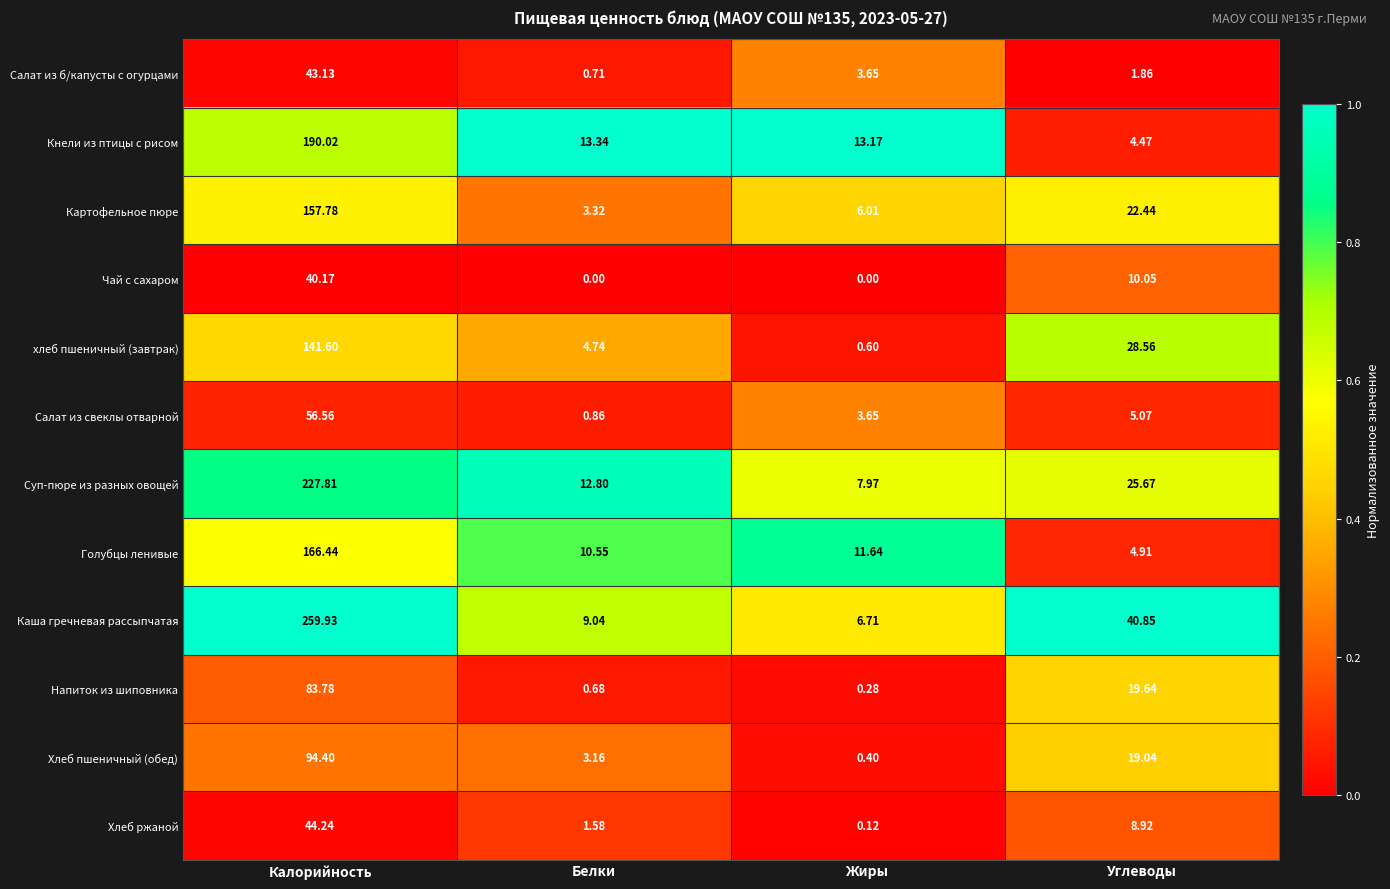

At which label is Салат из свеклы отварной closest to 28?

Углеводы